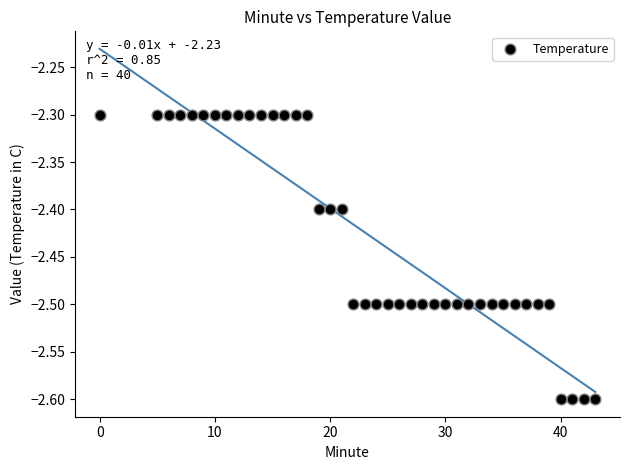

What is the range of X values (max minus min)?

43.0